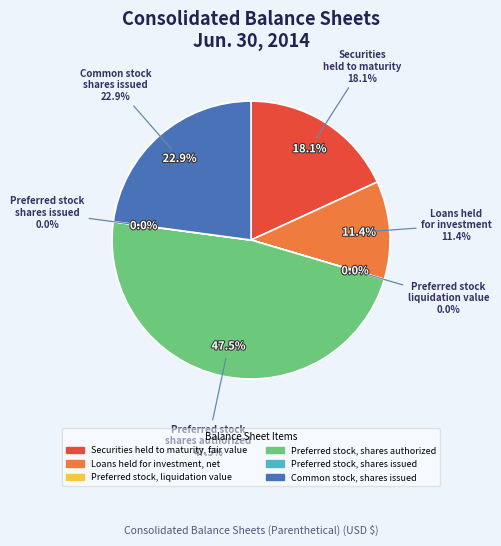

Is Loans held for investment, net the majority of the pie?

No